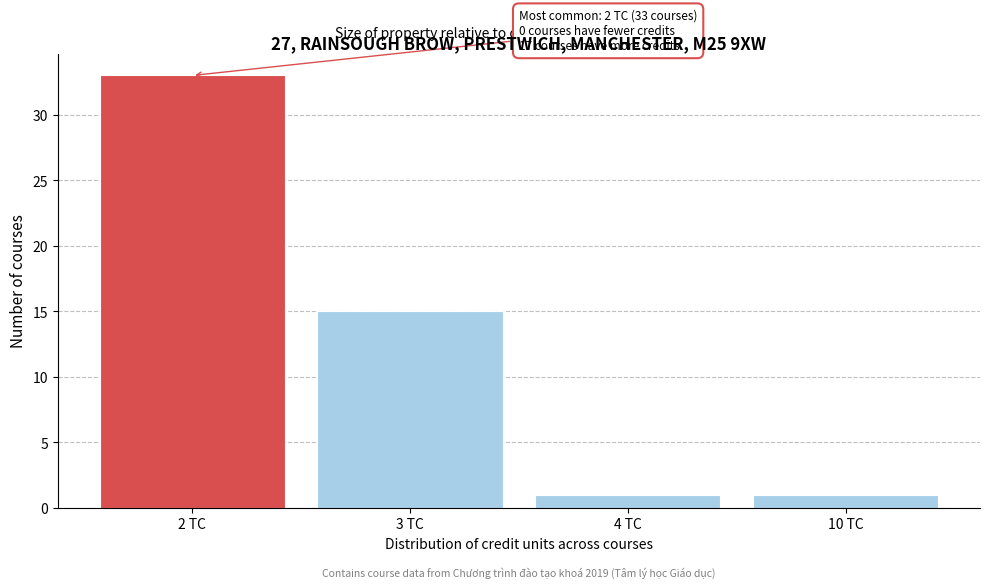

Reading left to right, extract all data points from this chart.

33	15	1	1